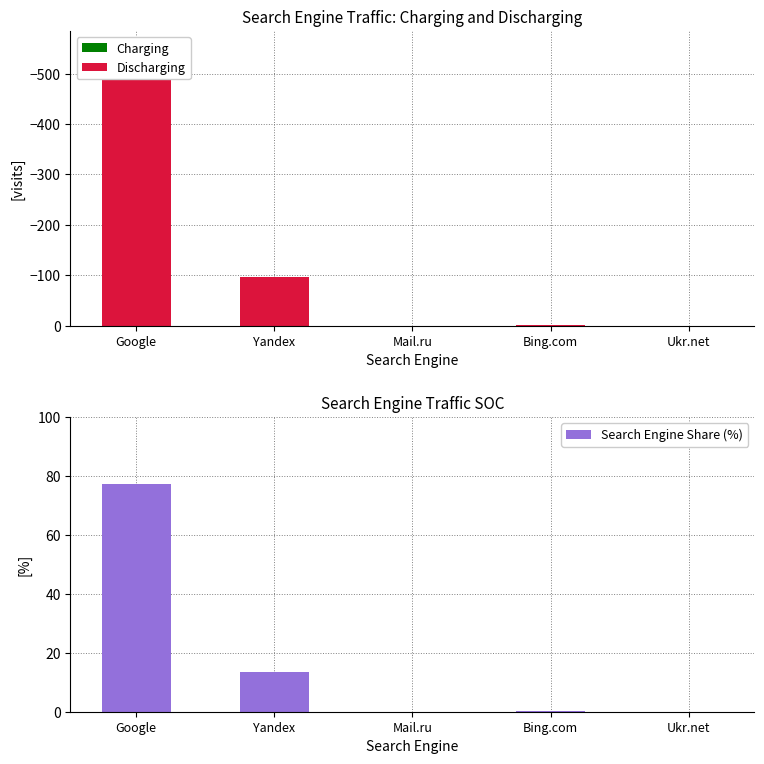

What is the value of the Search Engine Share (%) bar at the 4th from the left?

0.3